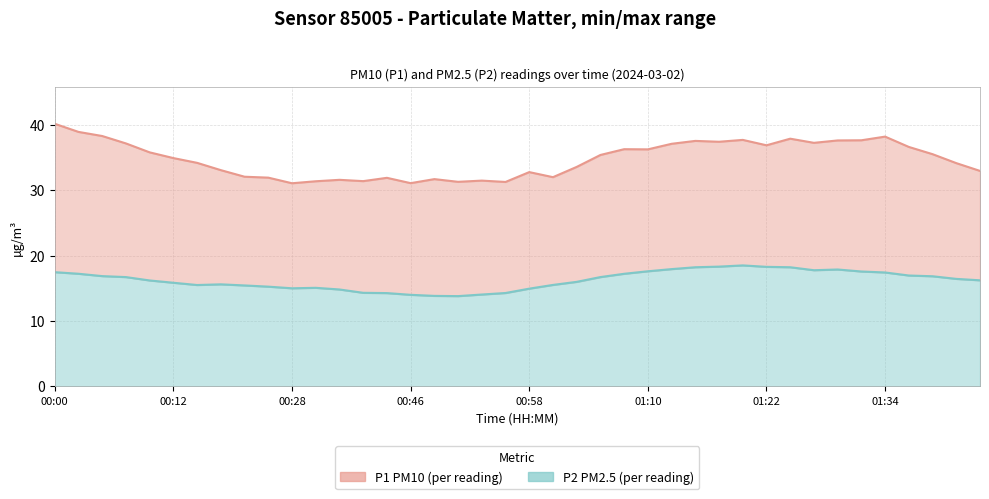

Which series changed the most between 24 and 35?

P1 (PM10) line